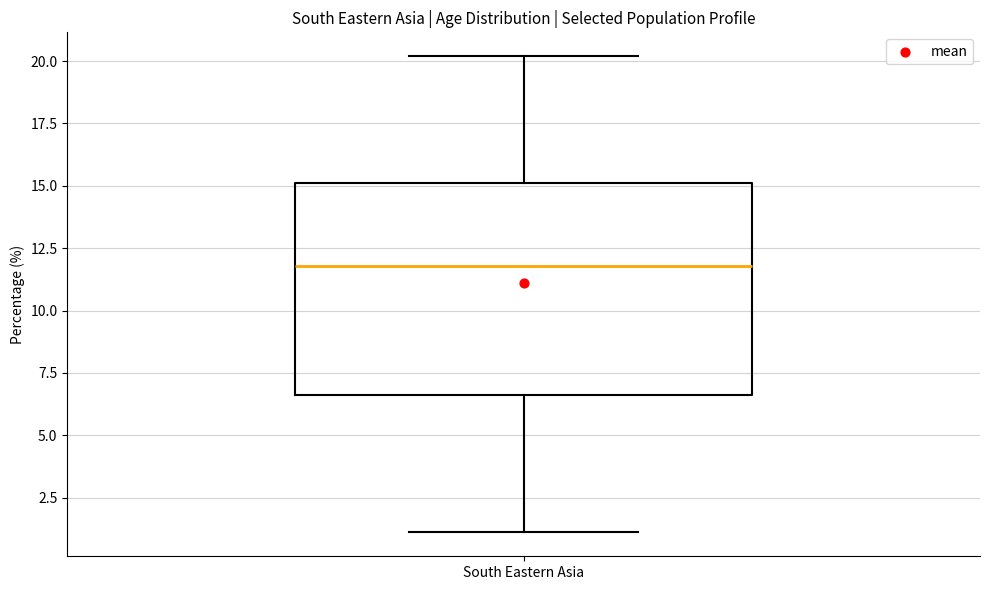

Transcribe this box plot: give where the median line is, the range the box spans, and where the two whiskers end, as read against the y-axis. The values are not printed on the chart, so give them approximately, as read against the axis.

median 12.0, box 6.5 to 15.0, whiskers 1.0 to 20.0